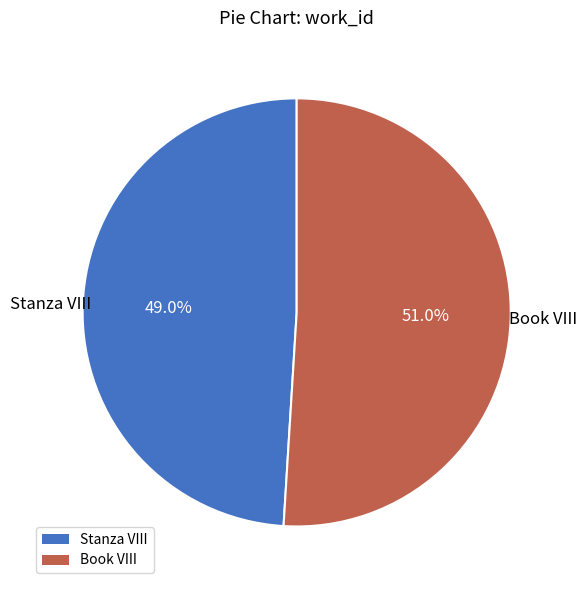

What is the ratio of the value at Book VIII to the value at Stanza VIII?

1.0